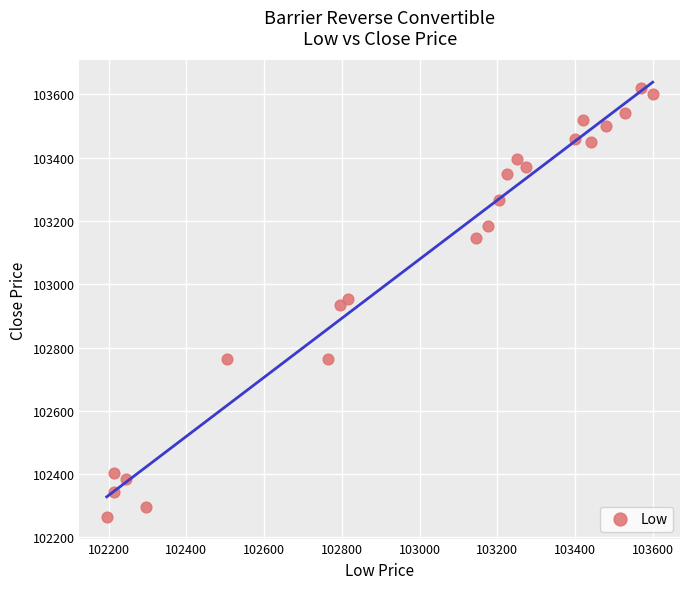

What is the range of X values (max minus min)?

1405